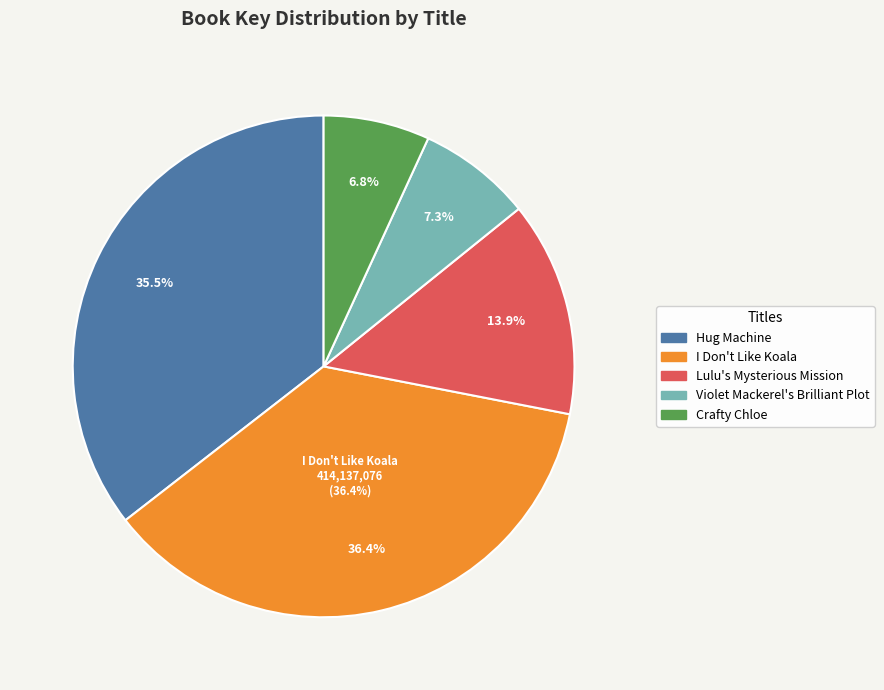

How many slices are in this pie chart?

5